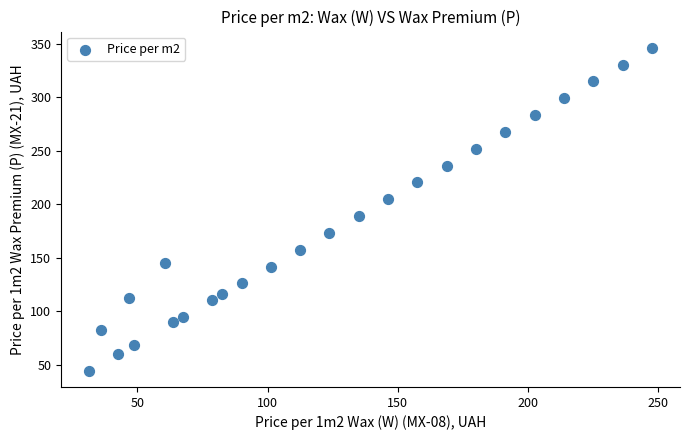

What Y value in the scatter plot is closest to 195?

189.0